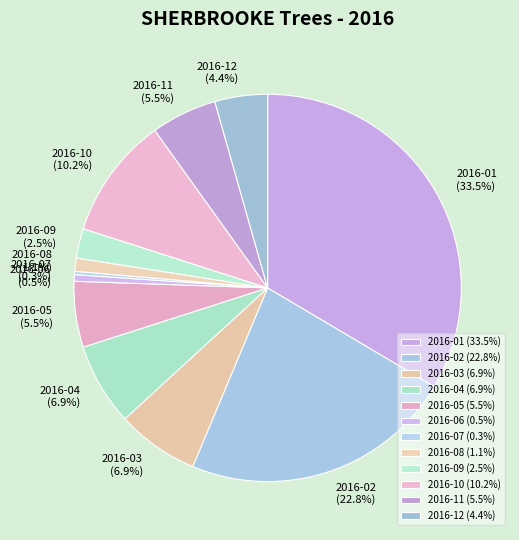

Which has a higher value, 2016-09 or 2016-12?

2016-12